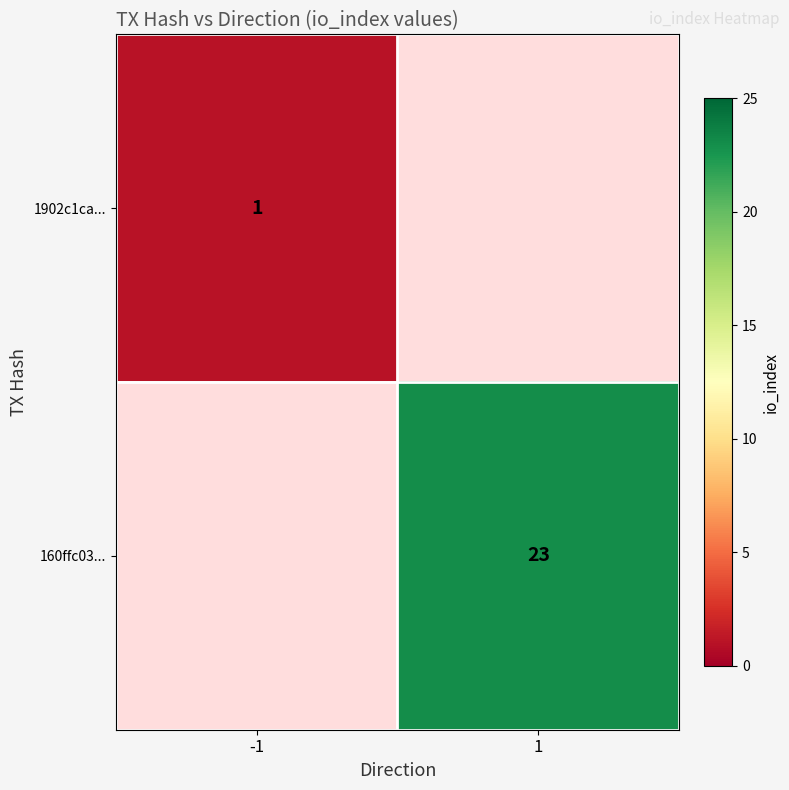

How many positive values does the 160ffc03... series have?

1